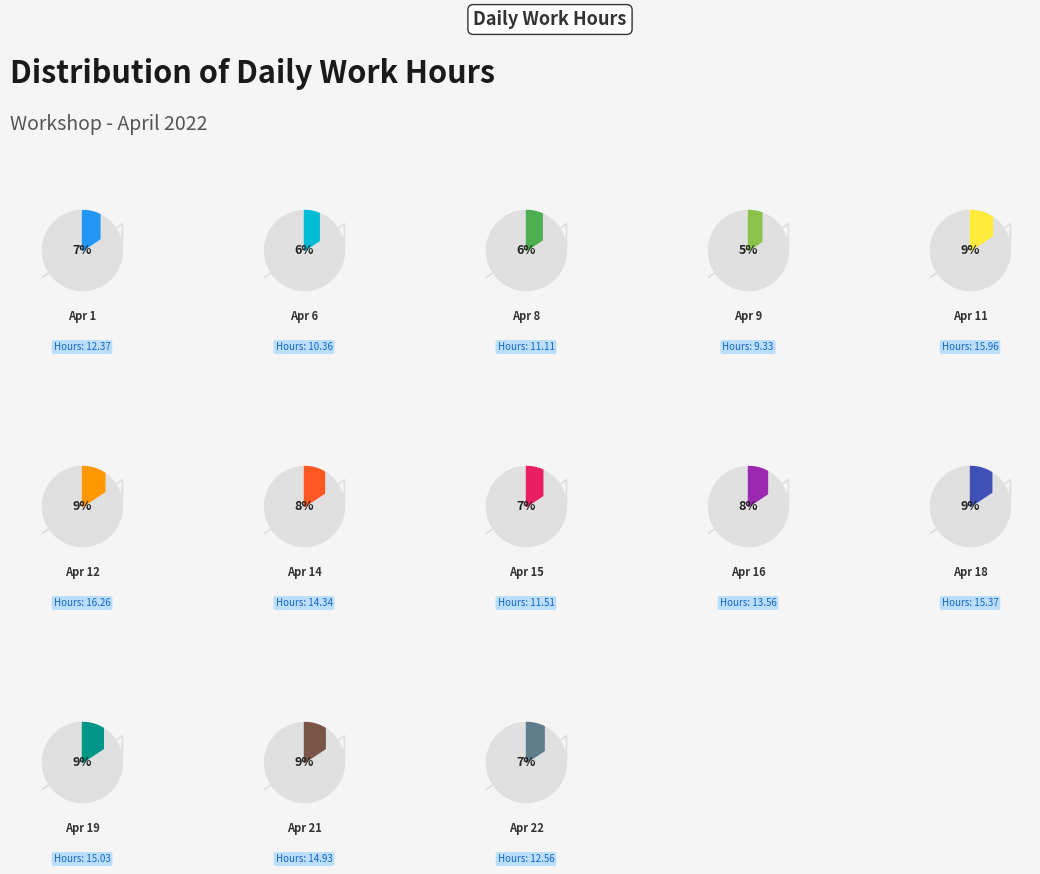

Count the number of slices in the pie.

13